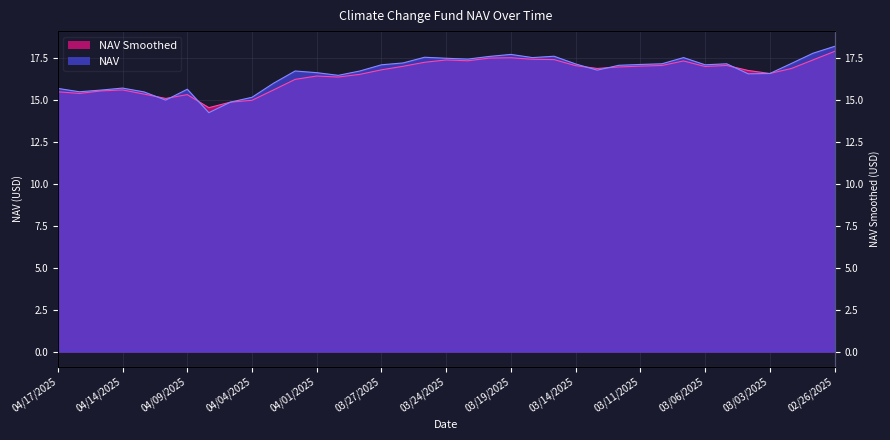

How many intersections are there between NAV and NAV_smooth?

6